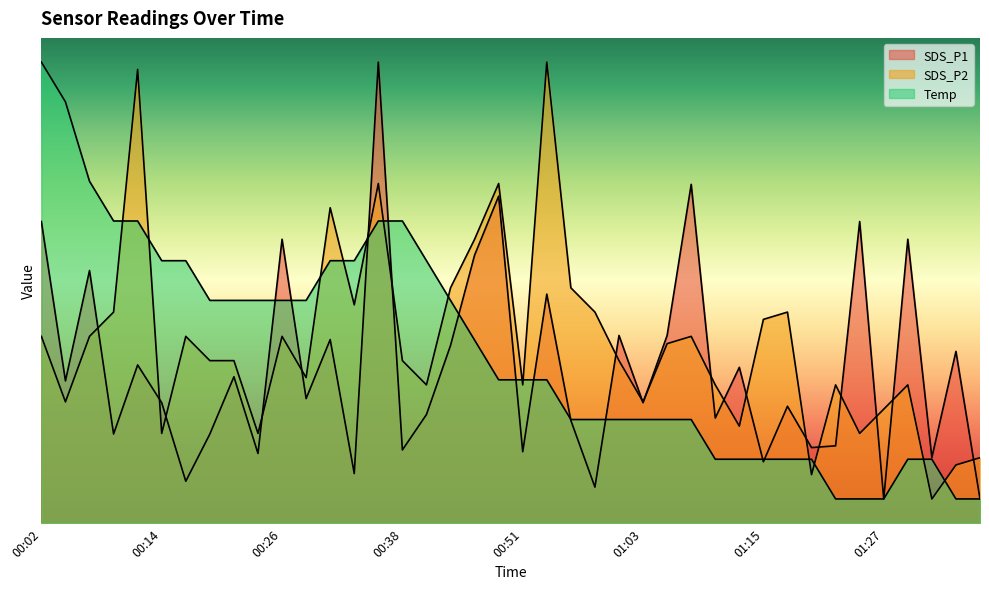

What is the minimum value shown in the chart?

0.5